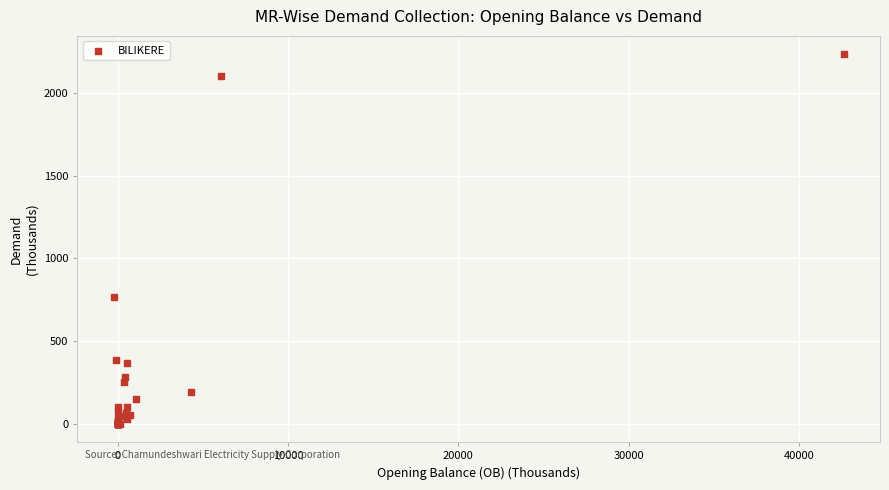

What Y value in the scatter plot is closest to 1117?

766.3